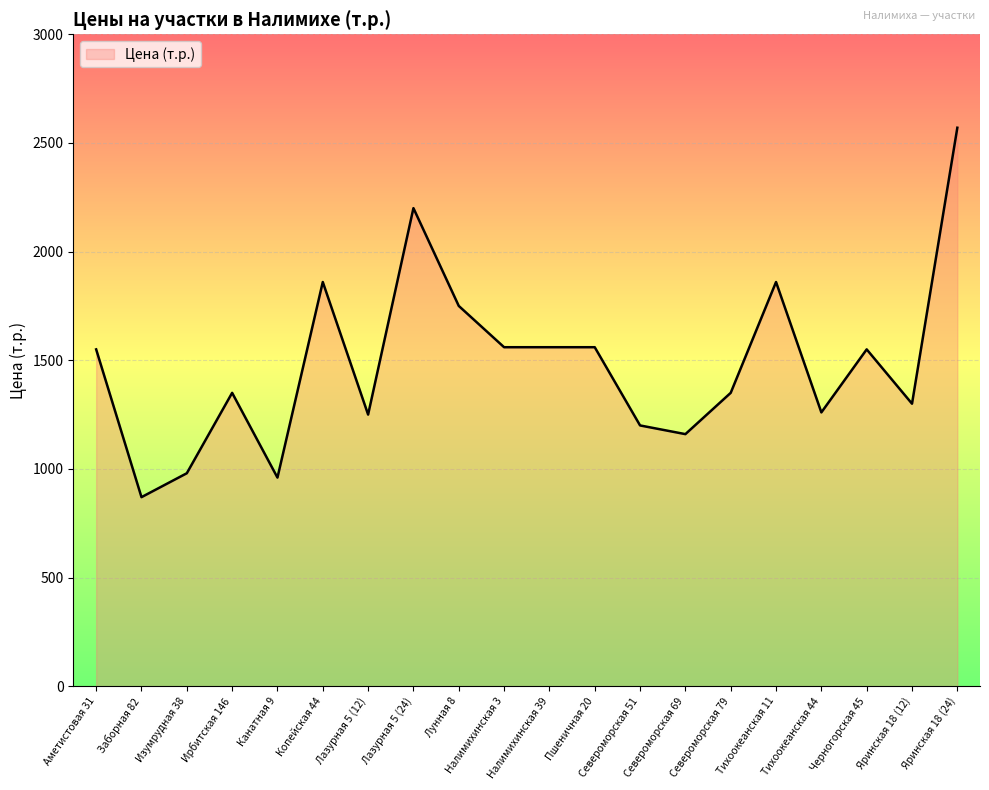

The chart shows a value of 1750 at Лунная 8. True or false?

True